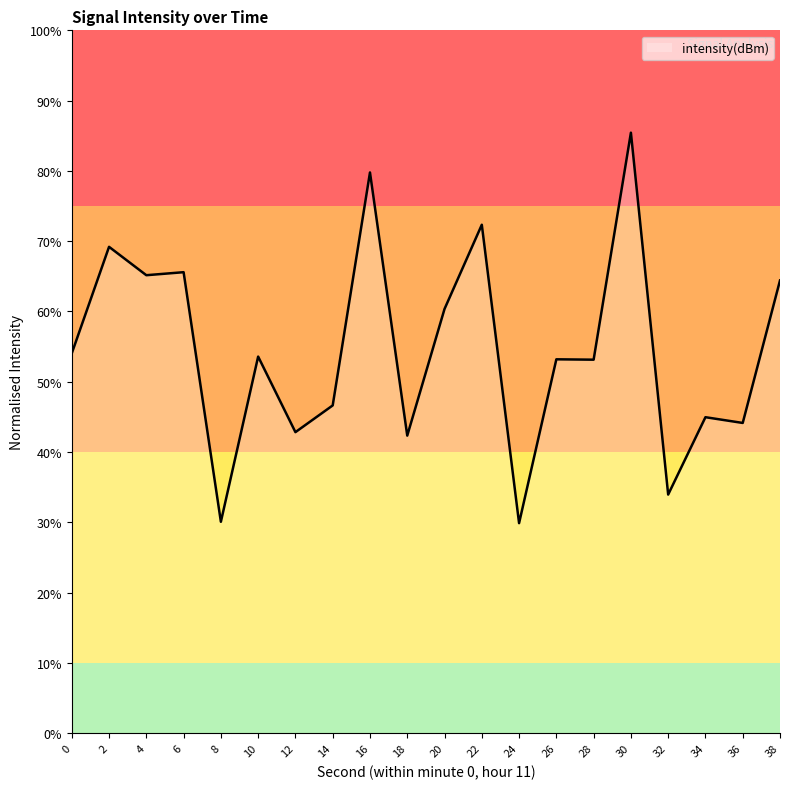

What is the average value?

54.6